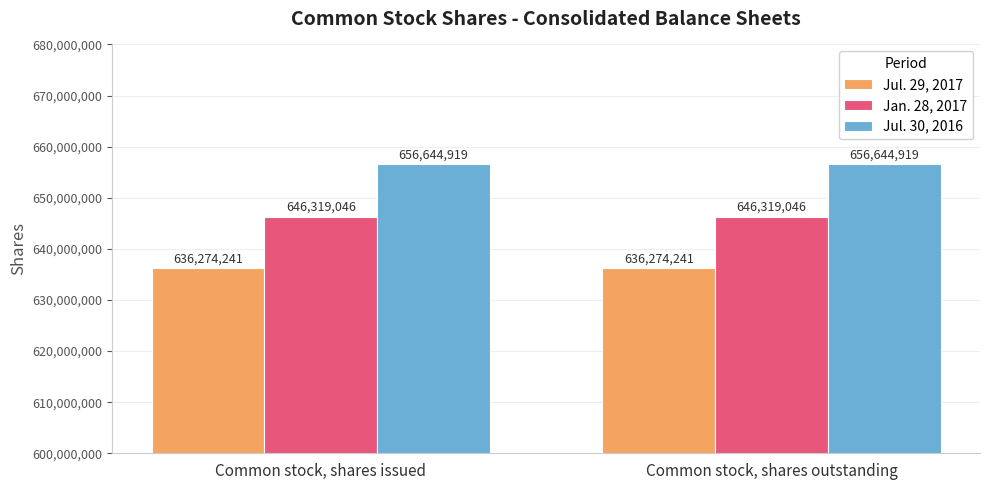

The value of Jul. 30, 2016 at Common stock, shares issued is 656644919. True or false?

True